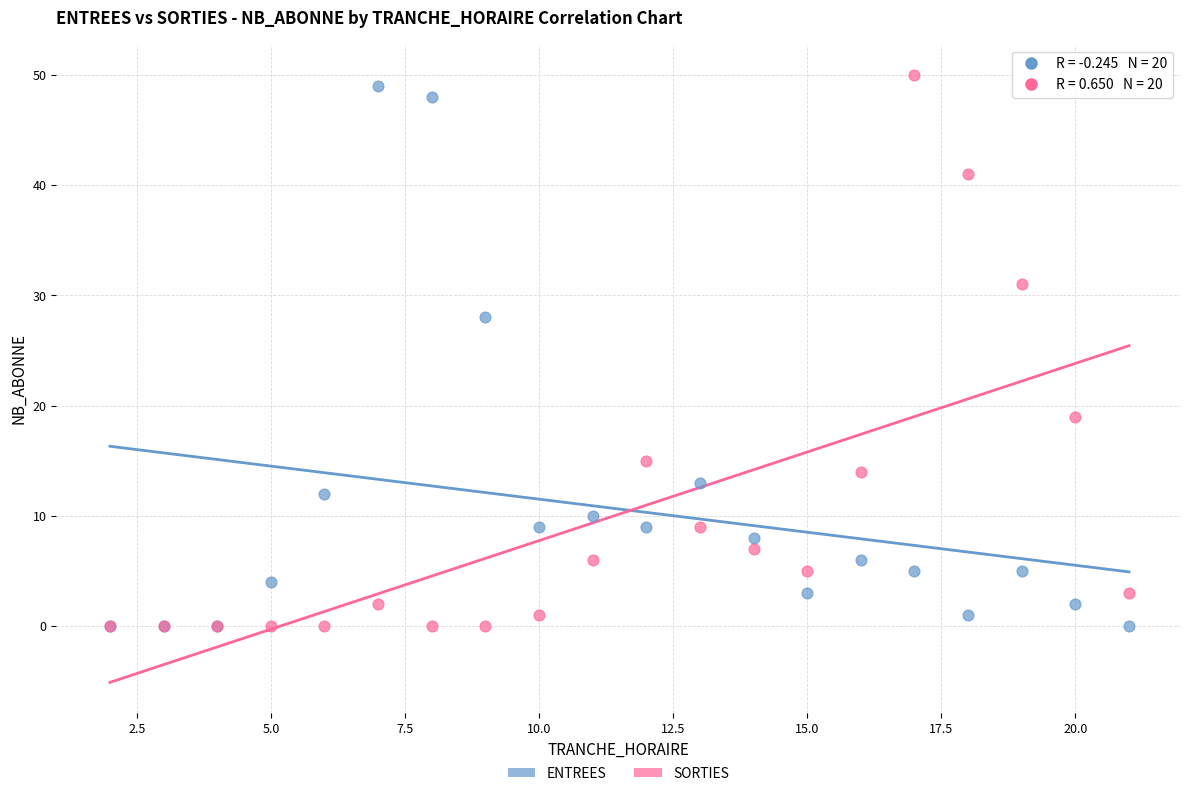

Which series contains the highest Y value?

SORTIES